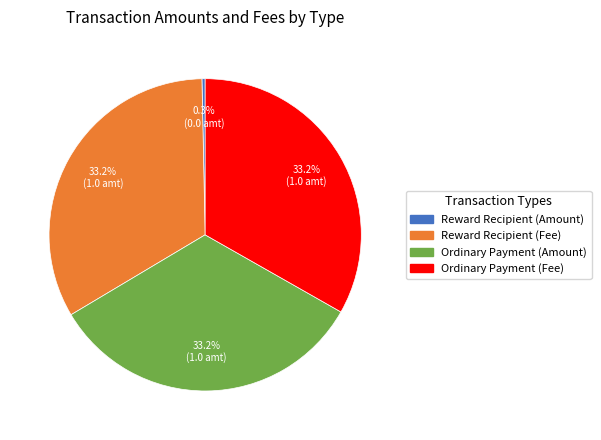

What is the ratio of the value at Reward Recipient (Fee) to the value at Ordinary Payment (Fee)?

1.0